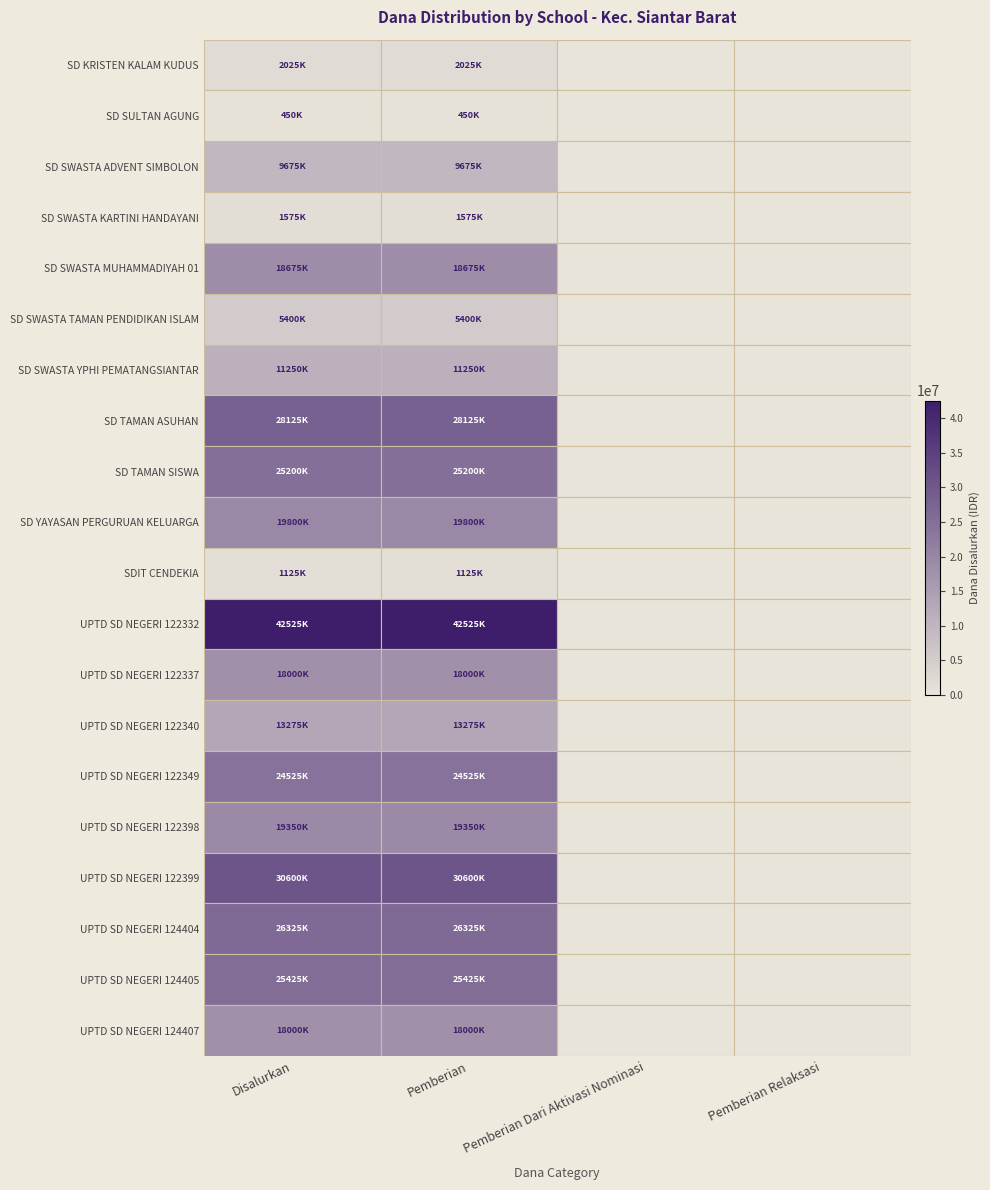

Which series has the largest total across all categories?

UPTD SD NEGERI 122332